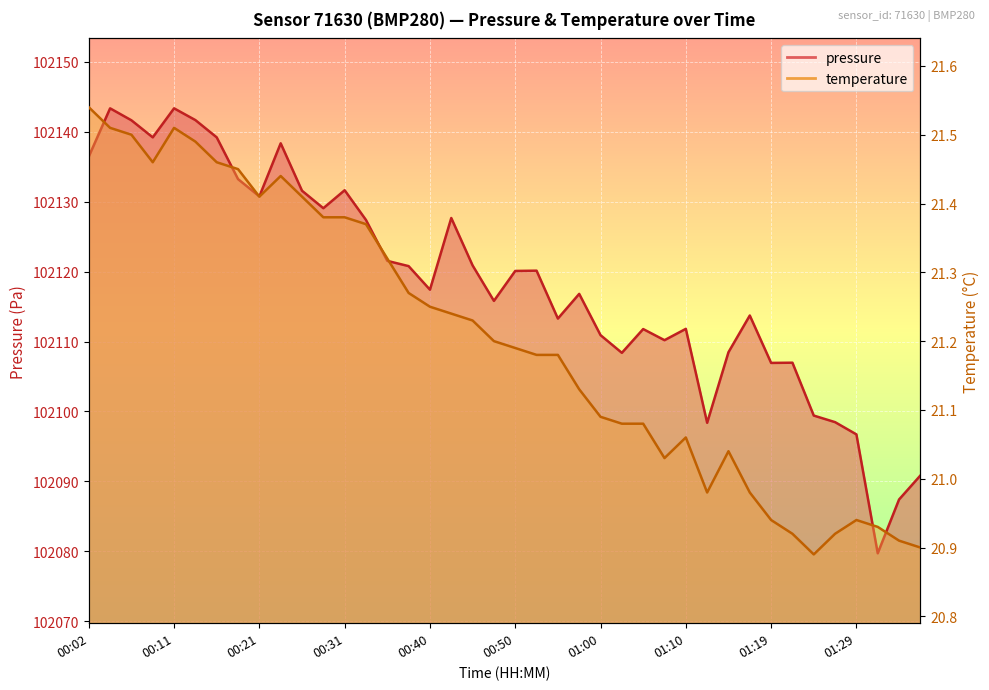

Is the value of temperature at 00:33 greater than the value of pressure at 01:00?

No